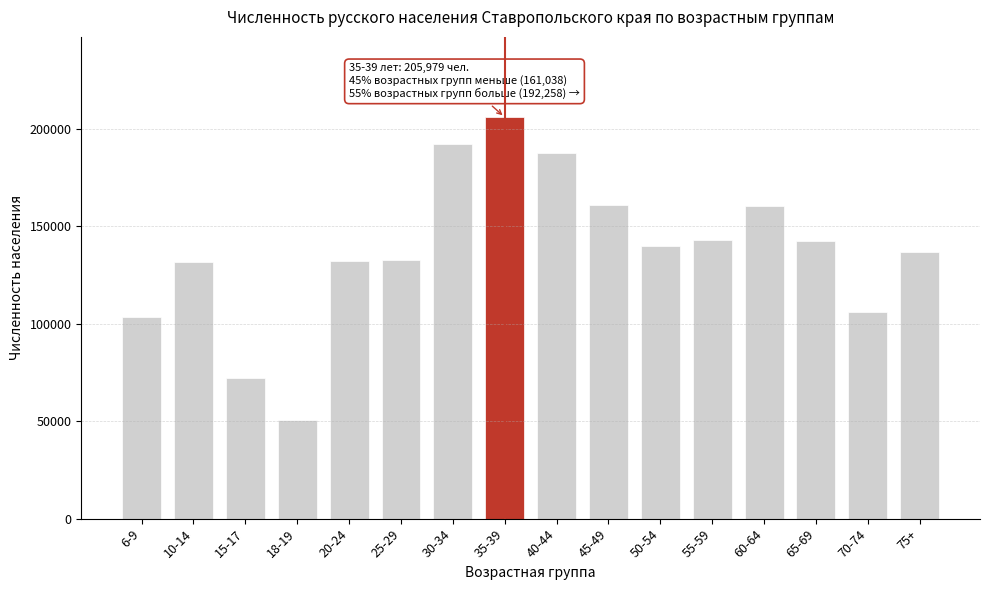

What is the change in value from 60-64 to 75+?

-24029